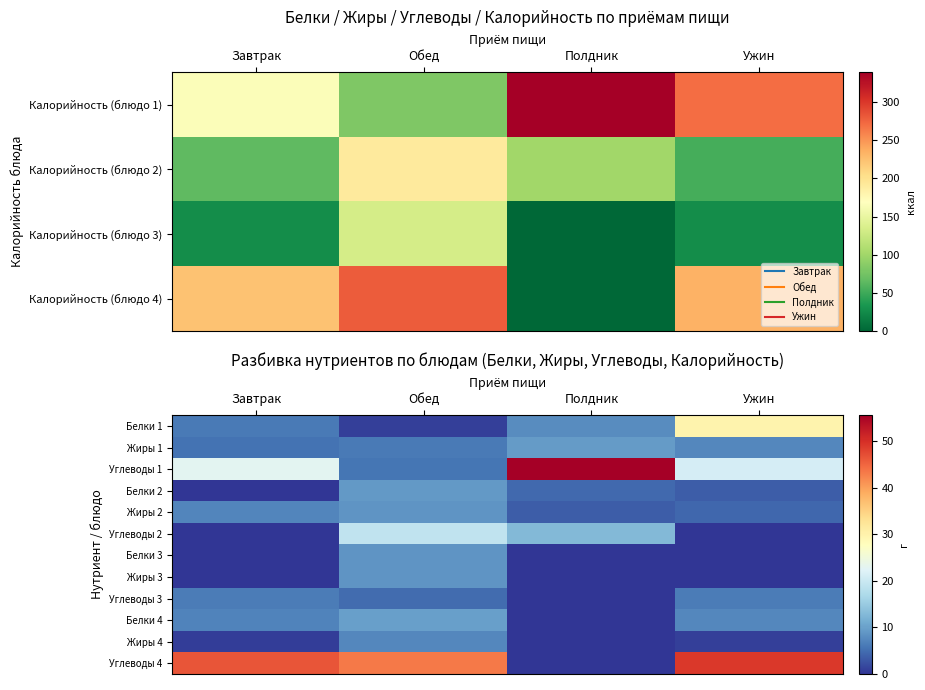

At how many categories does at least one series exceed 31?

4